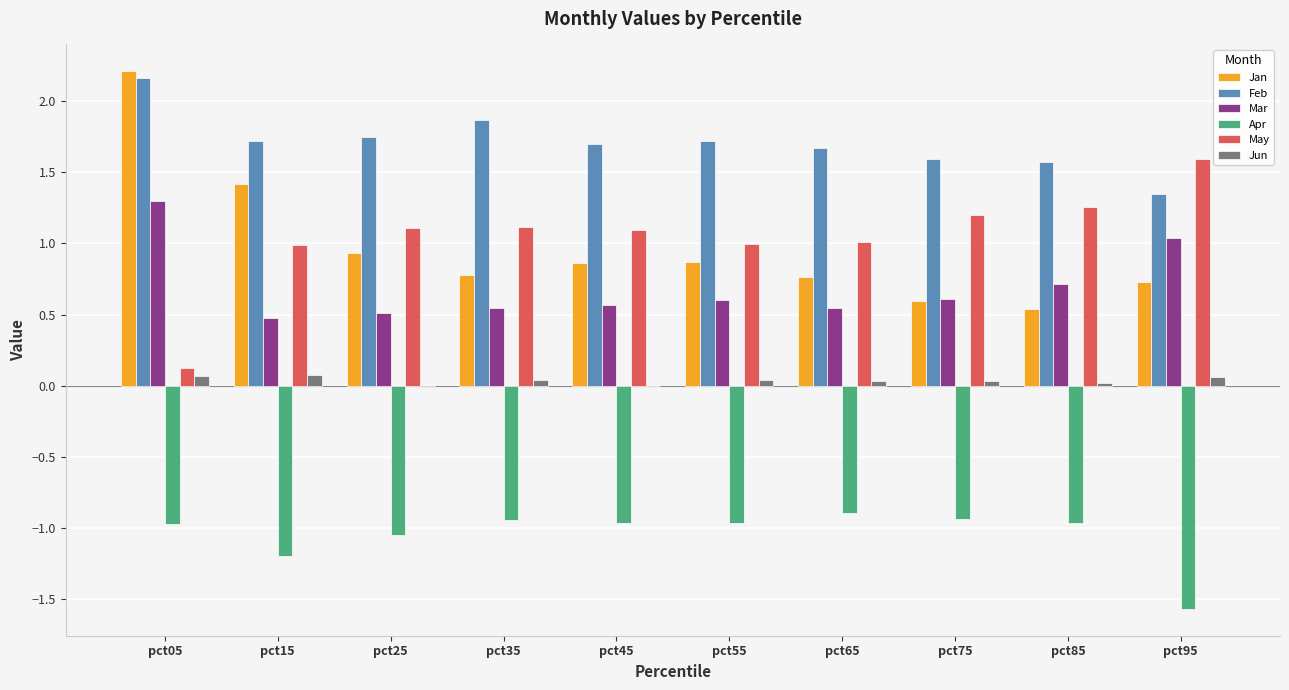

Read the Jan value at pct75.

0.6